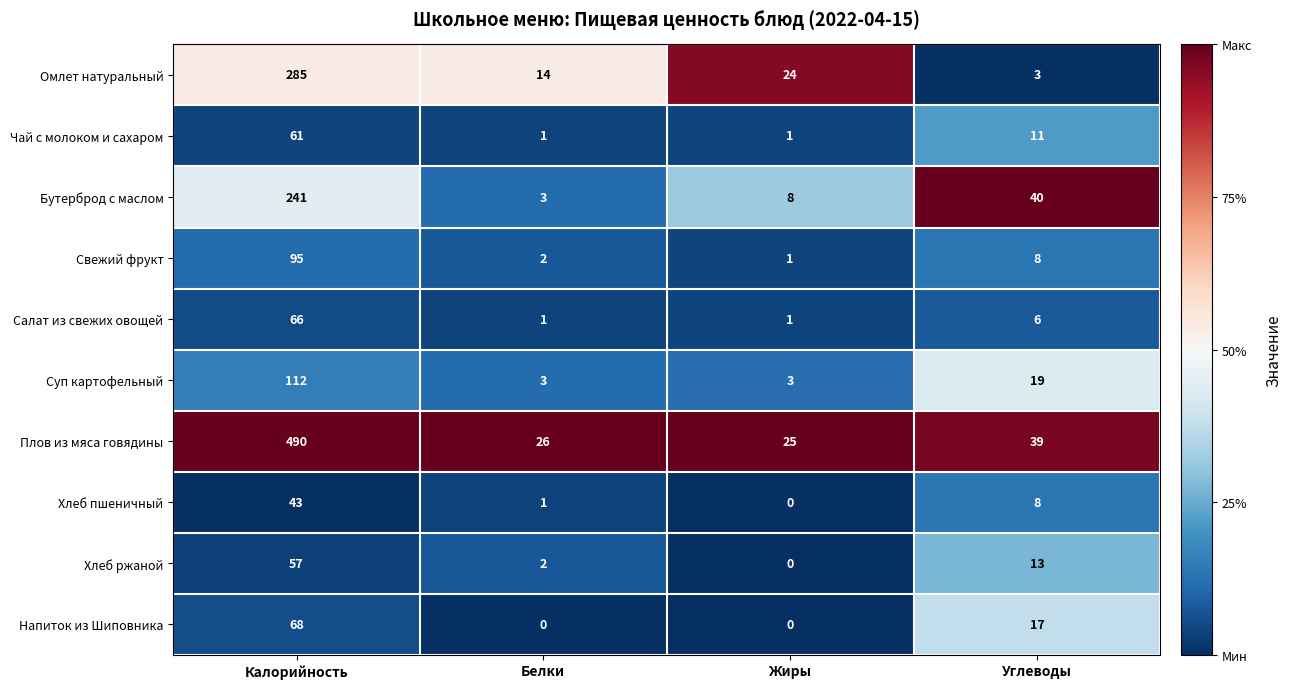

At which label does Хлеб ржаной first exceed 13?

Калорийность